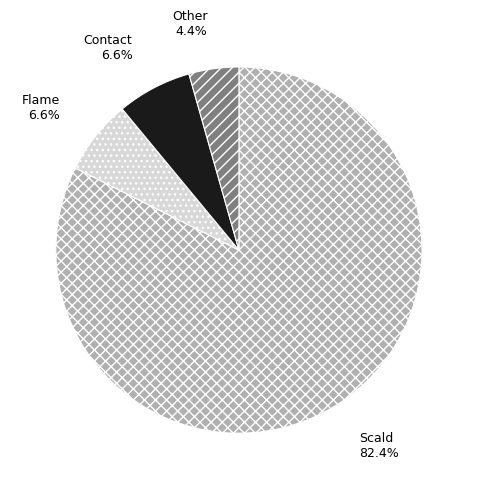

Count the number of slices in the pie.

4